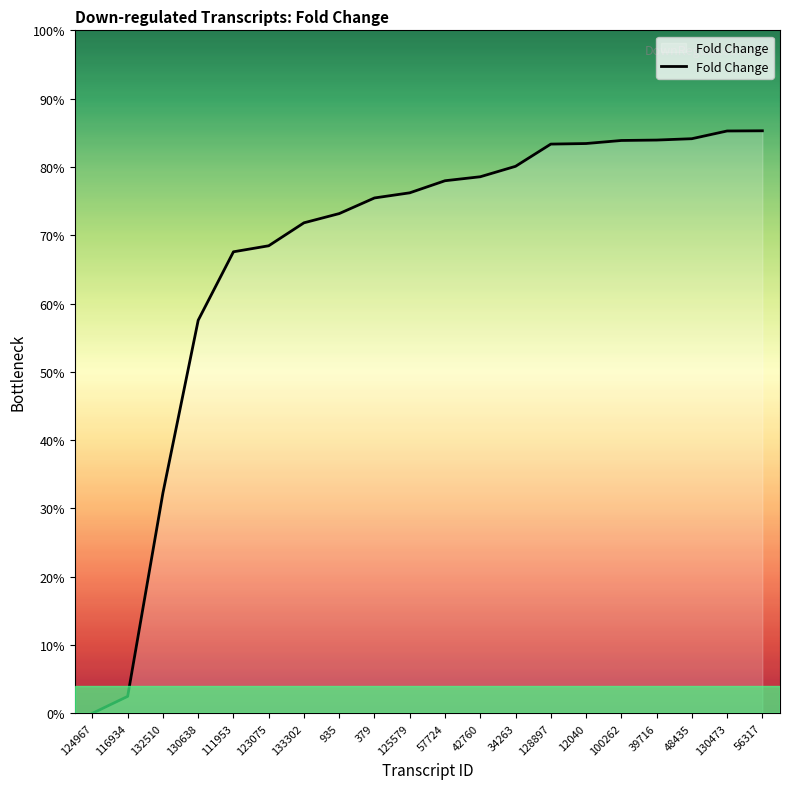

What is the ratio of the value at 379 to the value at 56317?

0.9